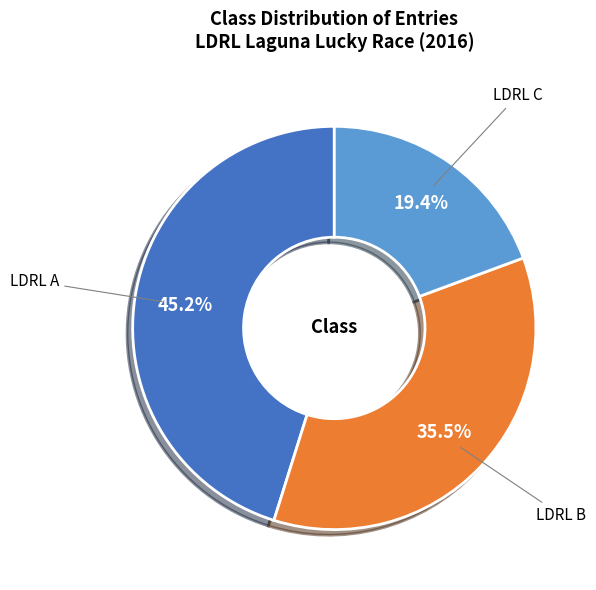

To the nearest percent, what is the average slice percentage?

33%